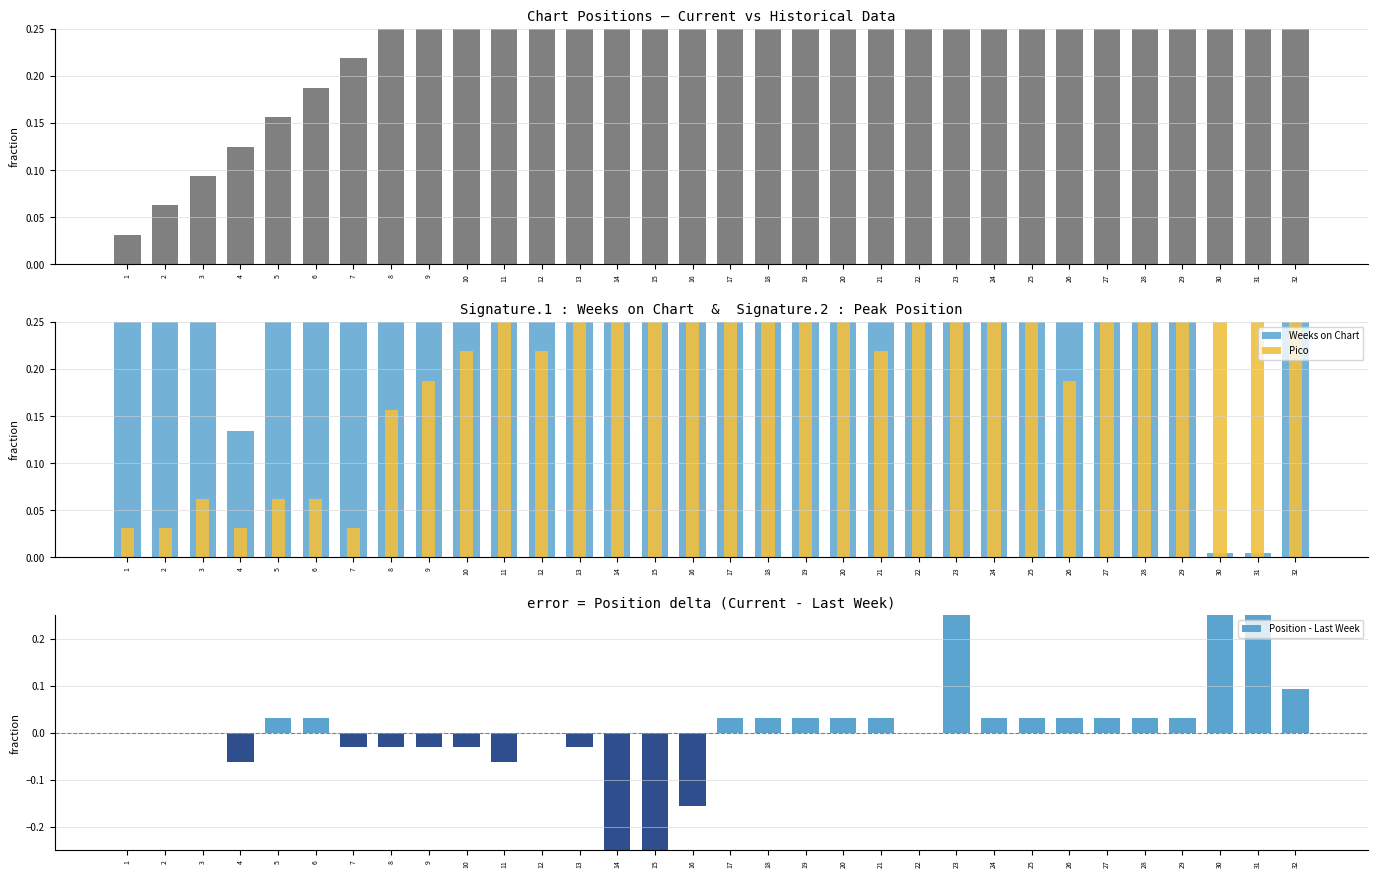

Is it true that Position equals 0.5 at 15?

True